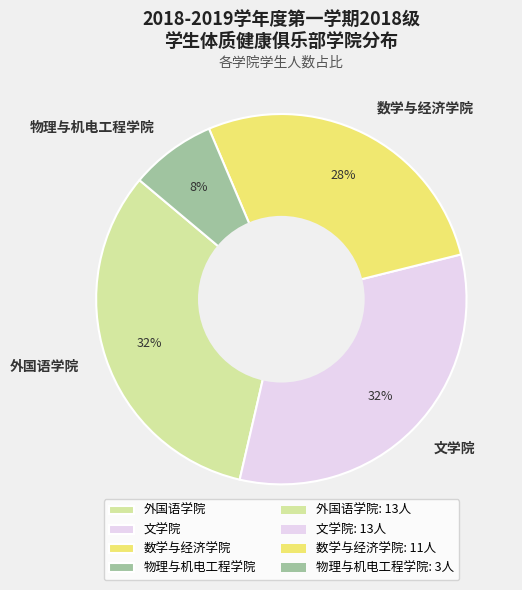

What percentage is the 物理与机电工程学院 slice, to the nearest percent?

8%